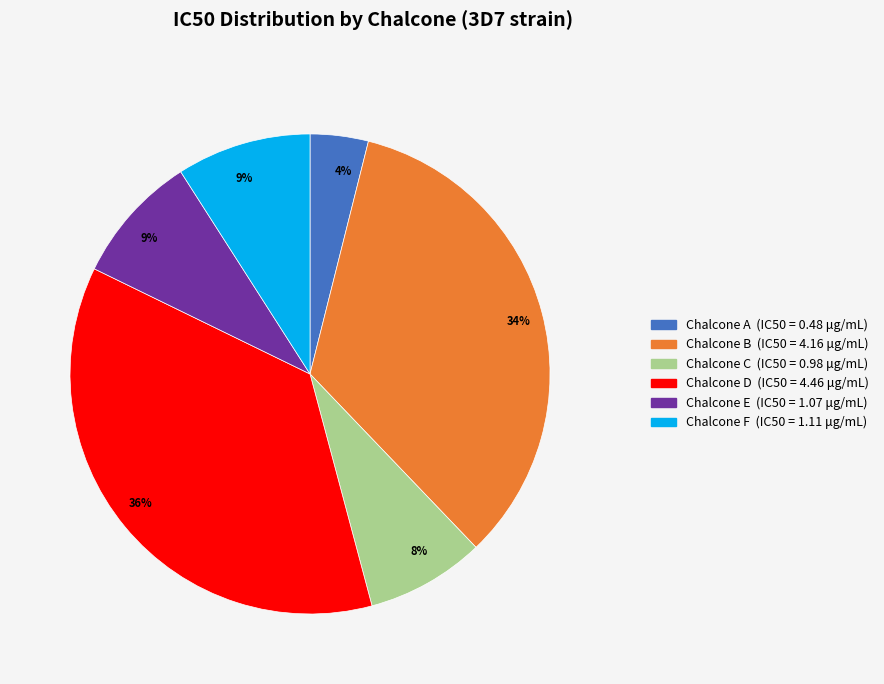

To the nearest percent, what is the average slice percentage?

17%